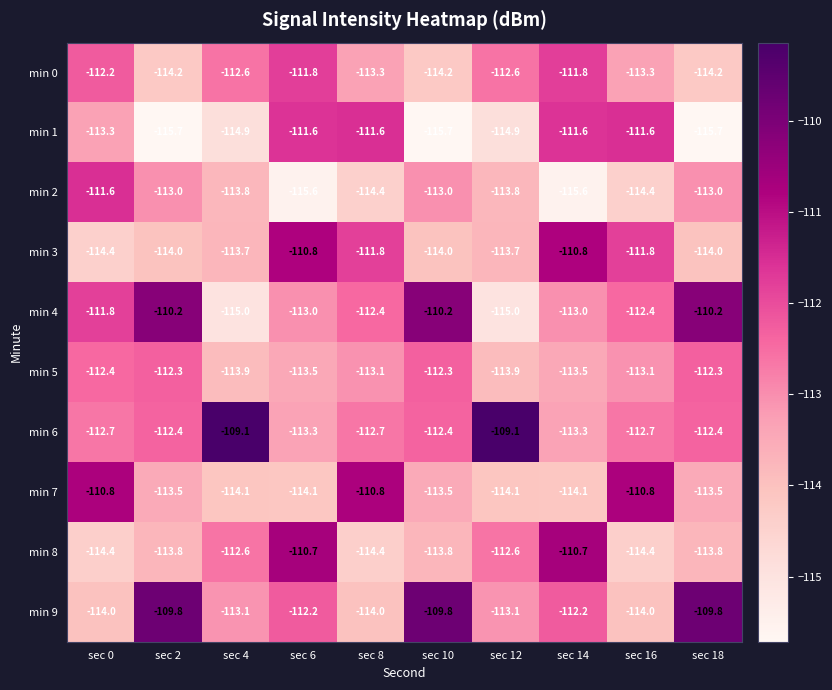

What is the maximum value for min 1?

-111.6